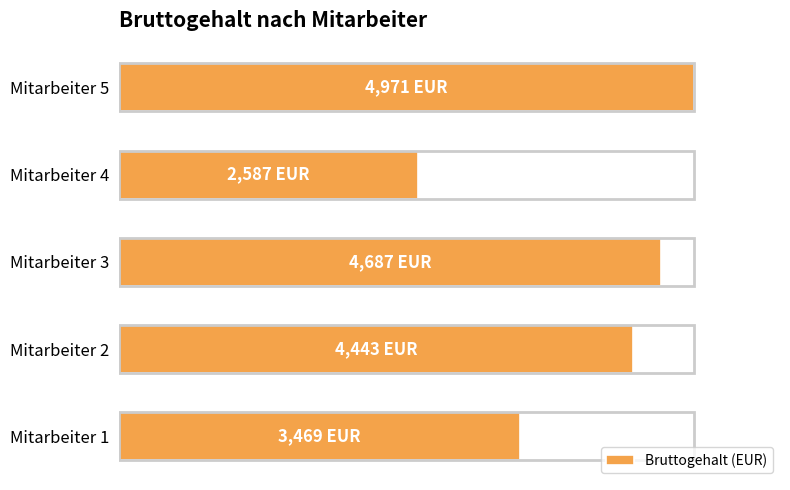

Rank the categories by value from highest to lowest.

Mitarbeiter 5, Mitarbeiter 3, Mitarbeiter 2, Mitarbeiter 1, Mitarbeiter 4